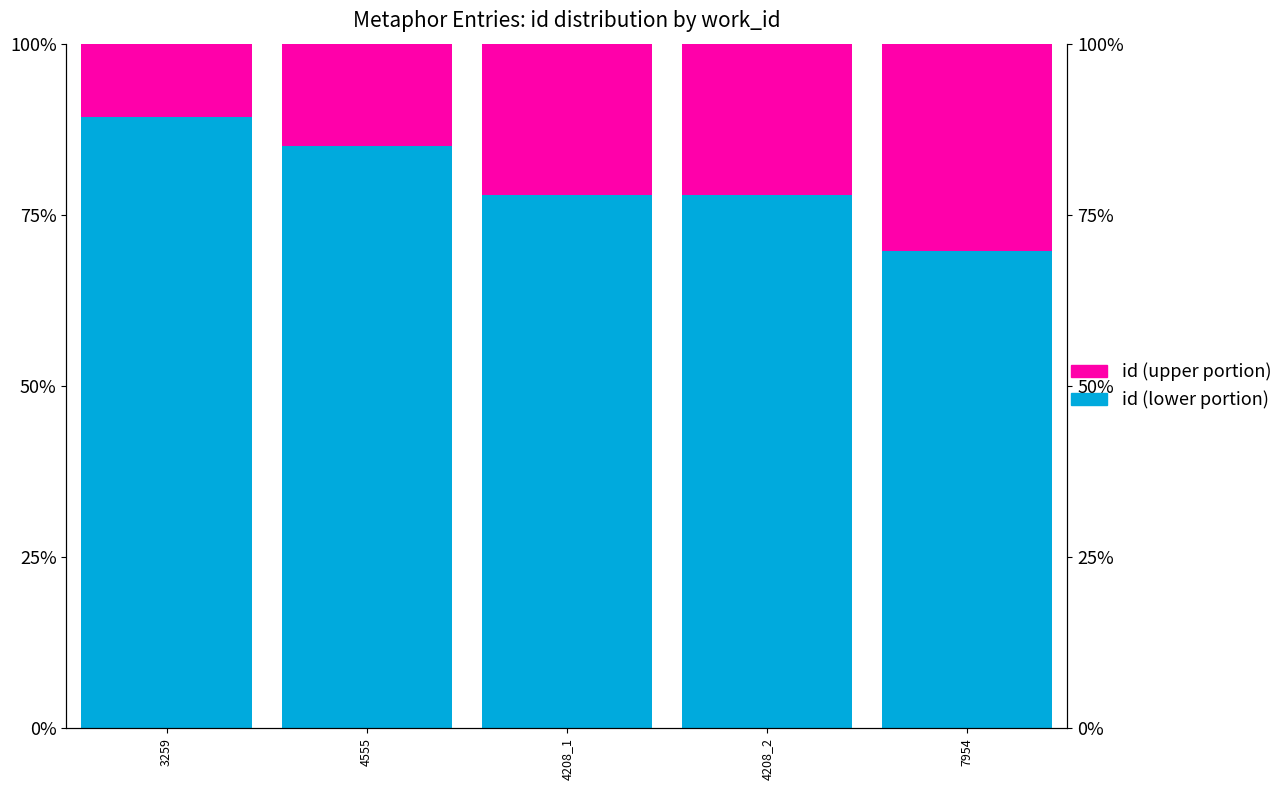

What is the smallest value displayed?

10.7